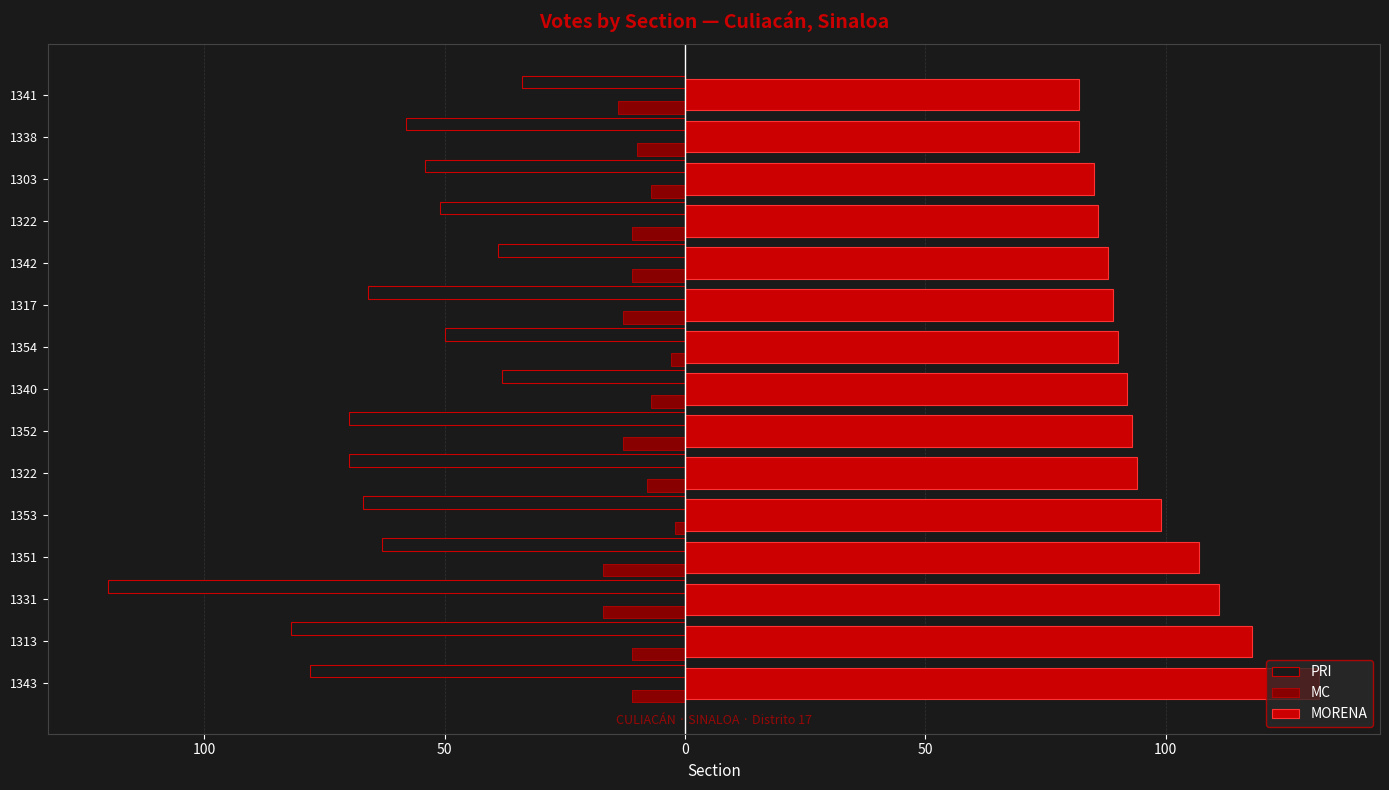

What is the value of the MORENA bar at the 3rd from the left?

111